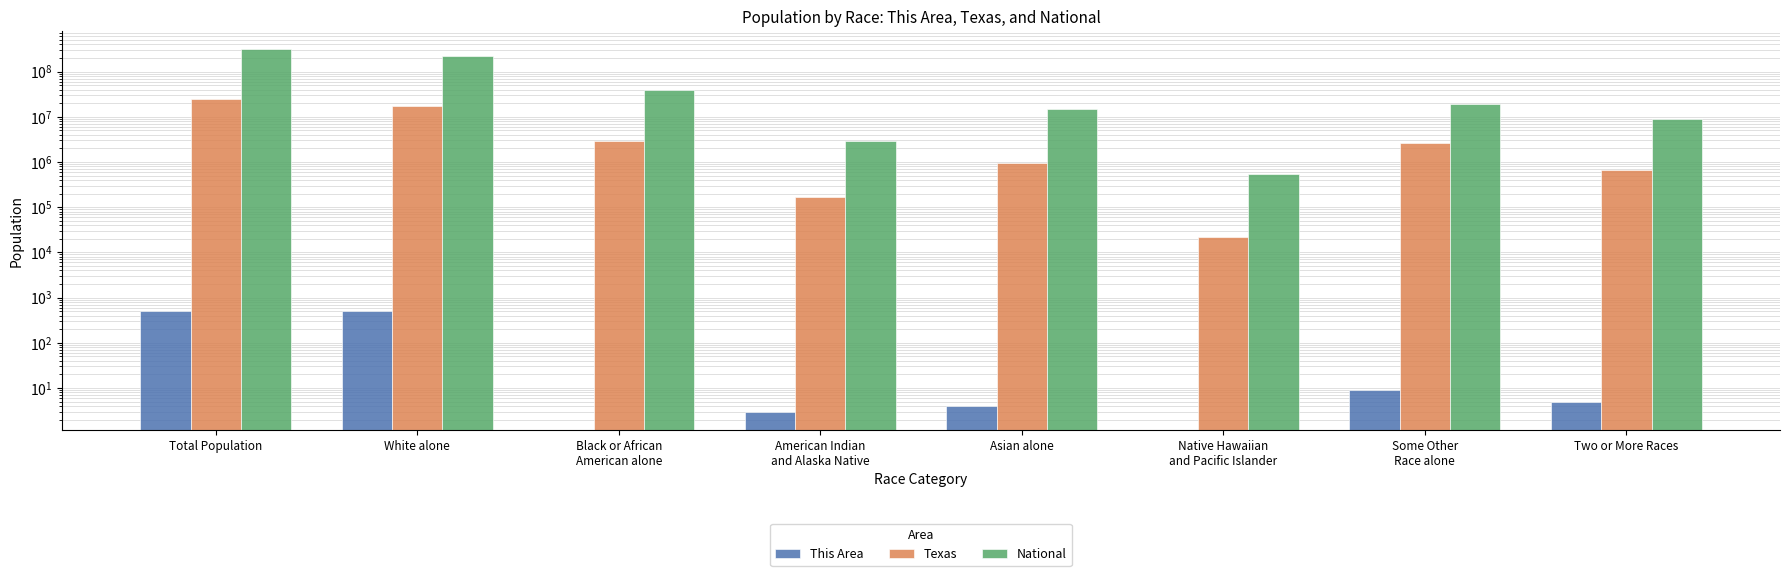

Rank the series at White alone from lowest to highest value.

This Area, Texas, National